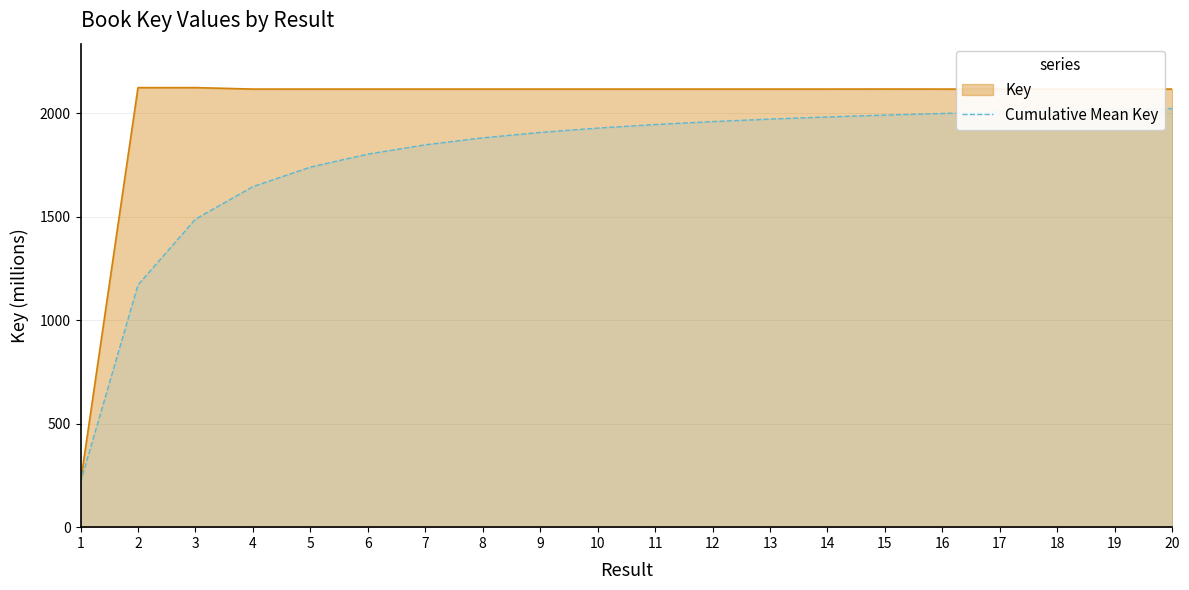

Which series has the widest spread of values?

Key